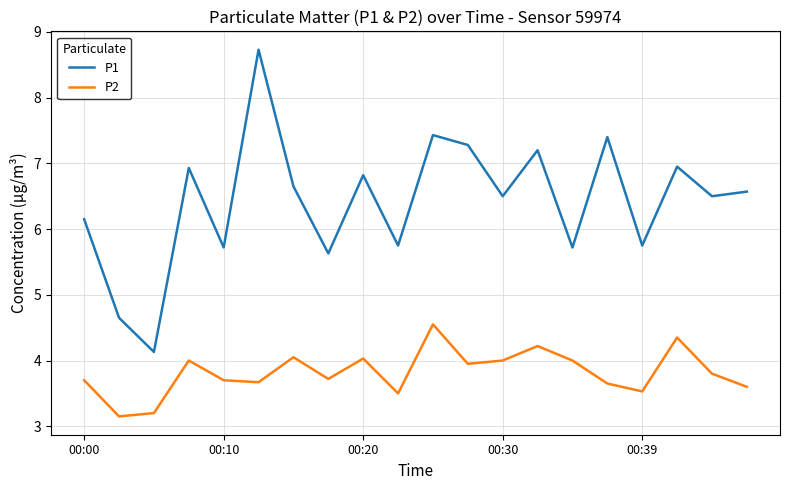

True or false: P1 and P2 intersect in this chart.

False